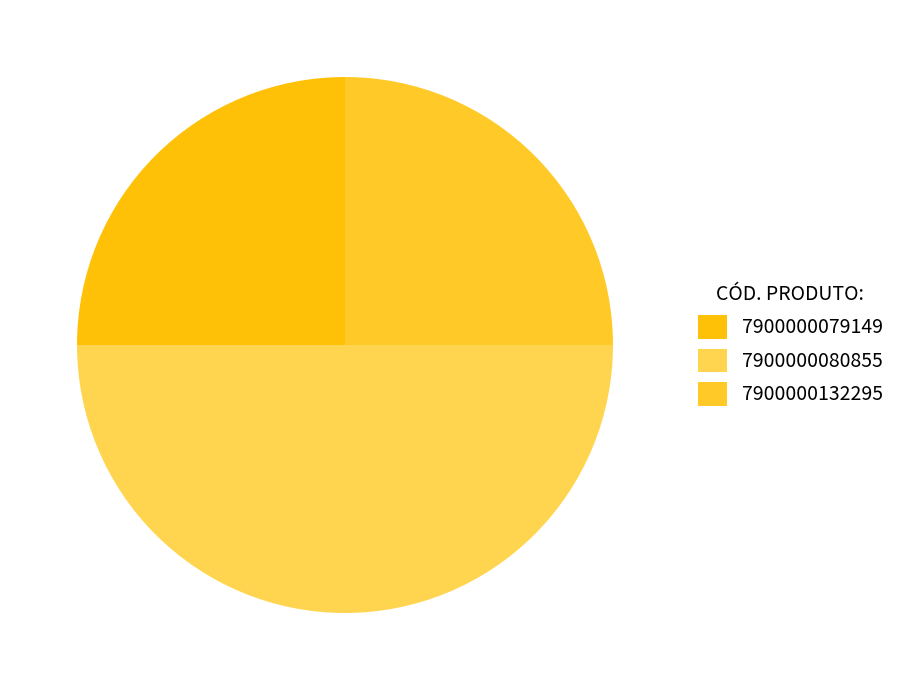

Is the sum of 7900000132295 and 7900000080855 greater than half?

Yes